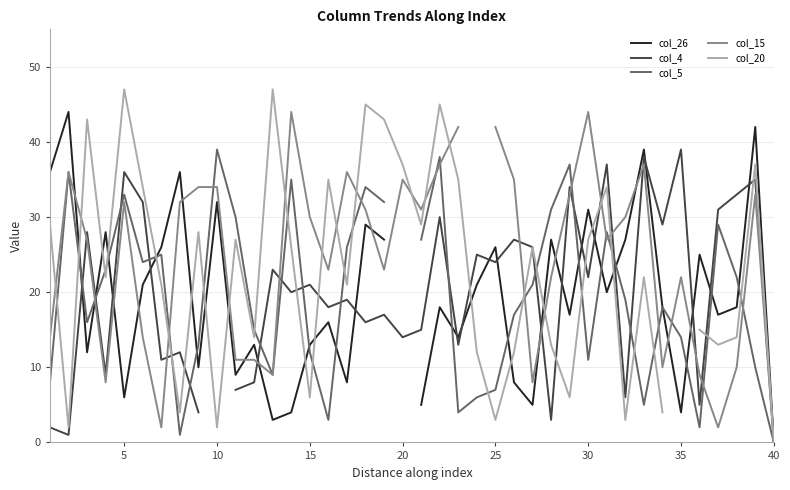

What is the difference between the second highest and second lowest values in the col_4 series?

37.0